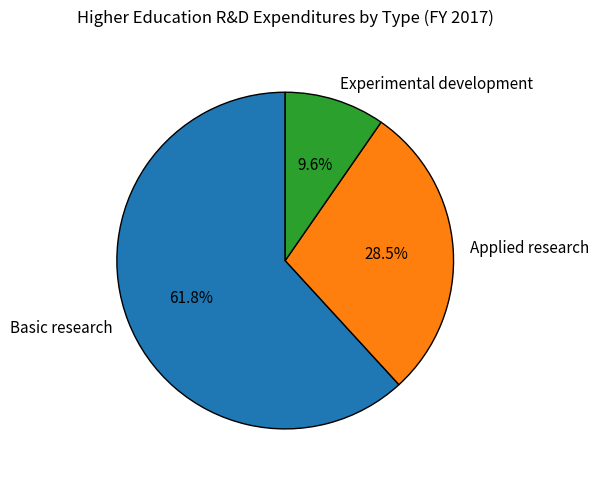

How many segments does this pie chart have?

3